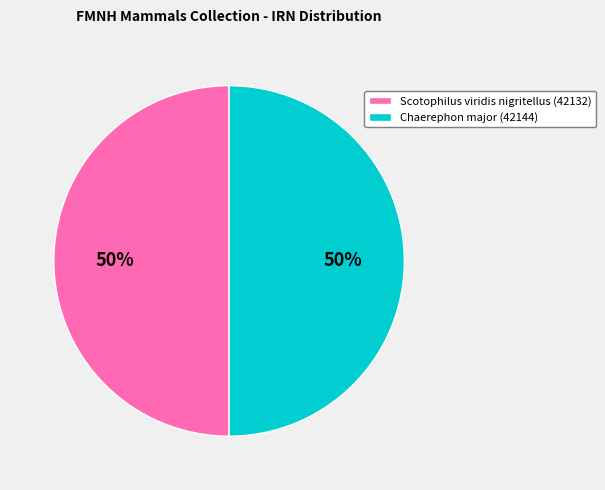

Is the sum of Chaerephon major (42144) and Scotophilus viridis nigritellus (42132) greater than half?

Yes